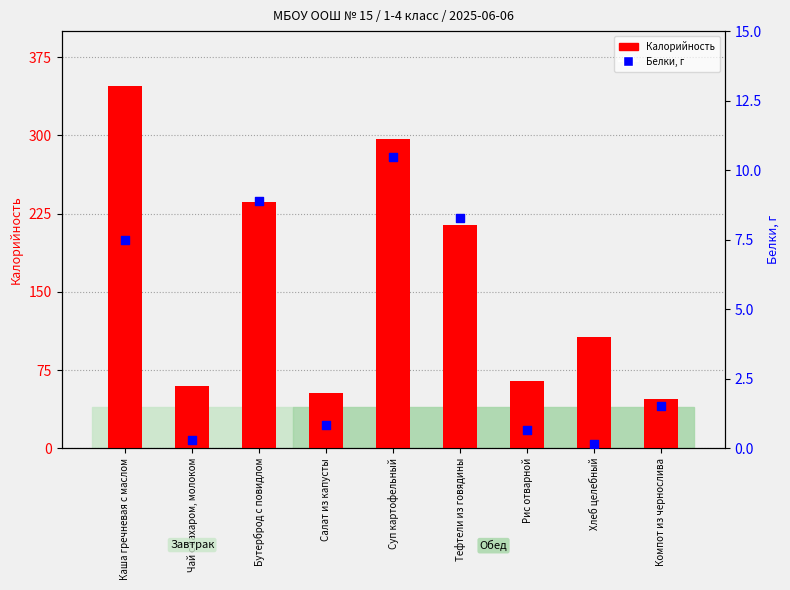

What is the total value across all series at Рис отварной?

65.4